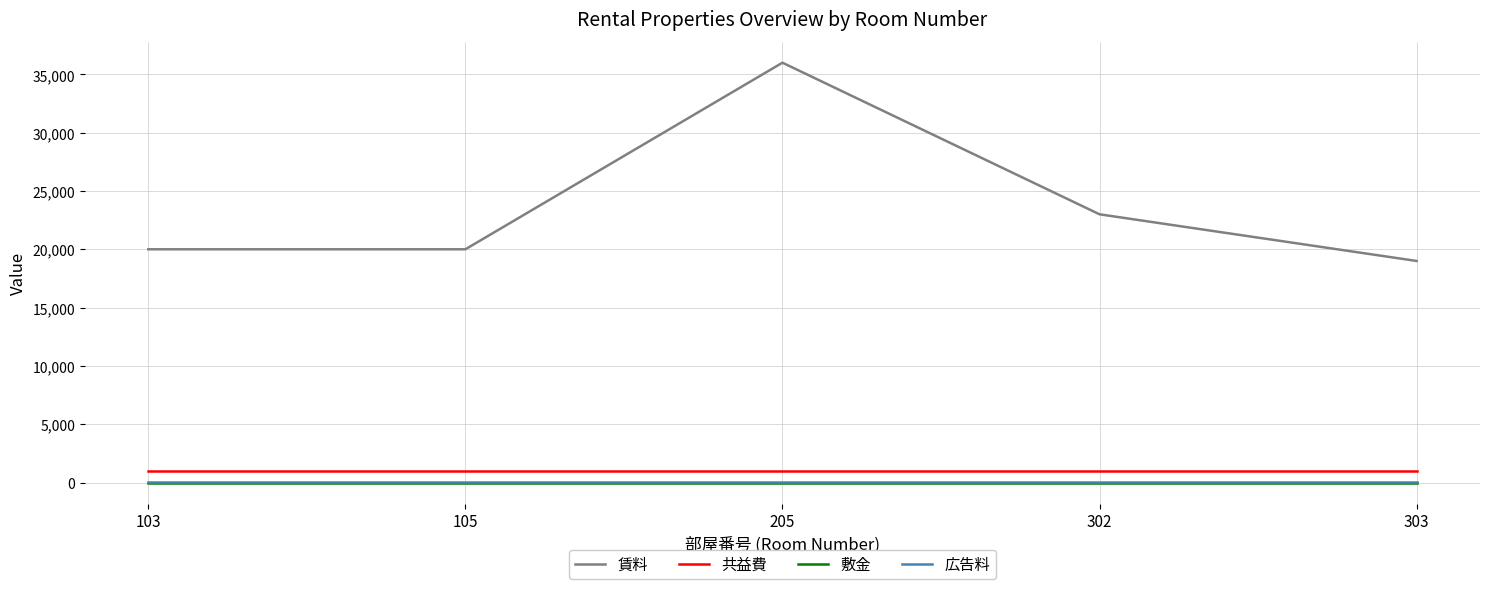

The value of 賃料 at 205 is 11326. True or false?

False